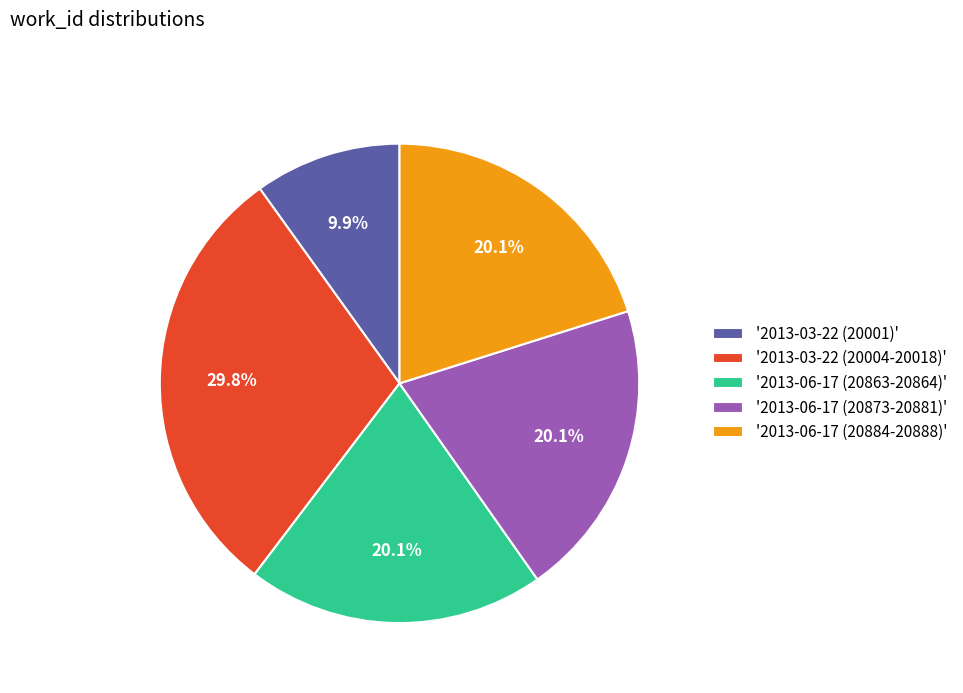

How many slices are in this pie chart?

5